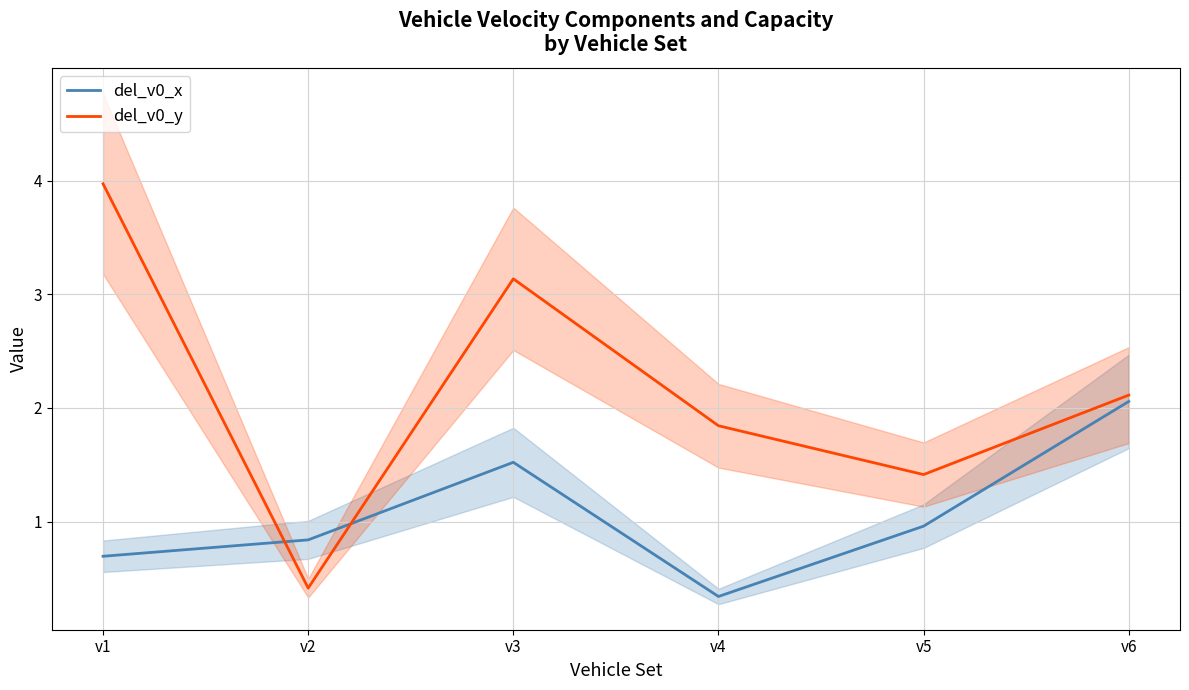

How many intersections are there between del_v0_x and del_v0_y?

2